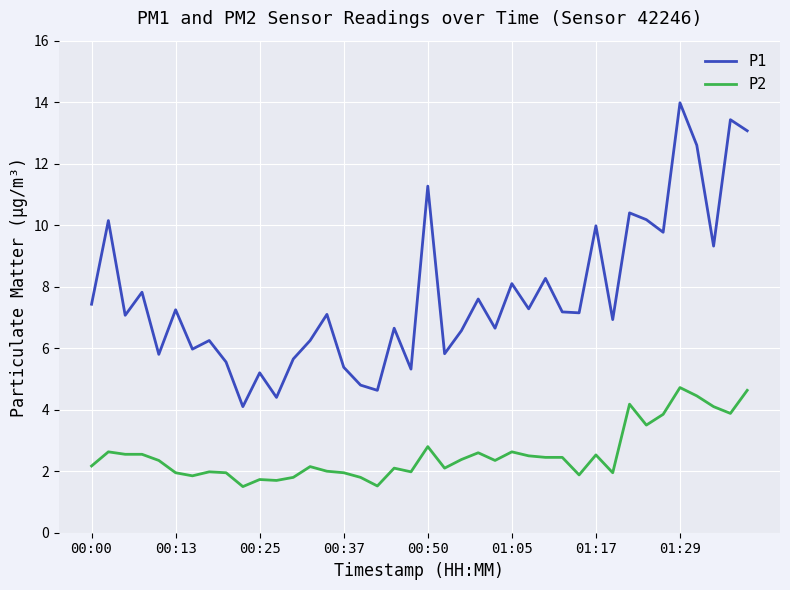

How many interior local valleys does the P1 series have?

14